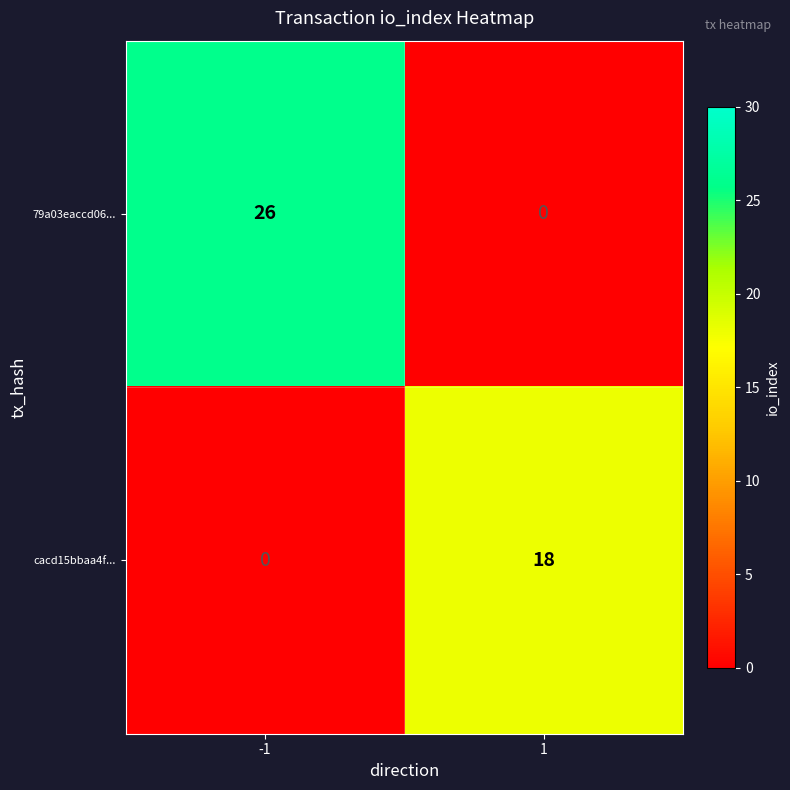

How many distinct data groups are displayed?

2